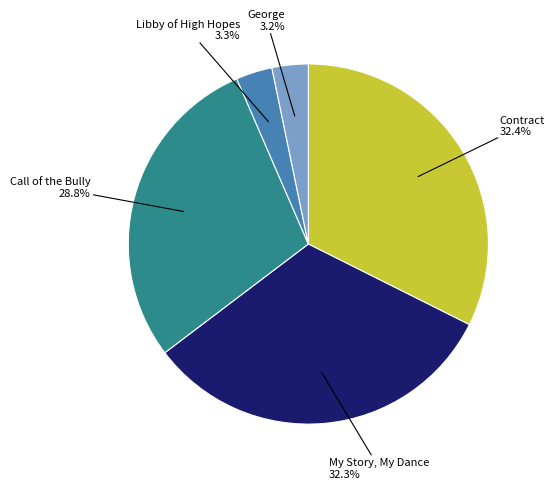

Rank the categories by value from lowest to highest.

George, Libby of High Hopes, Call of the Bully, My Story, My Dance, Contract